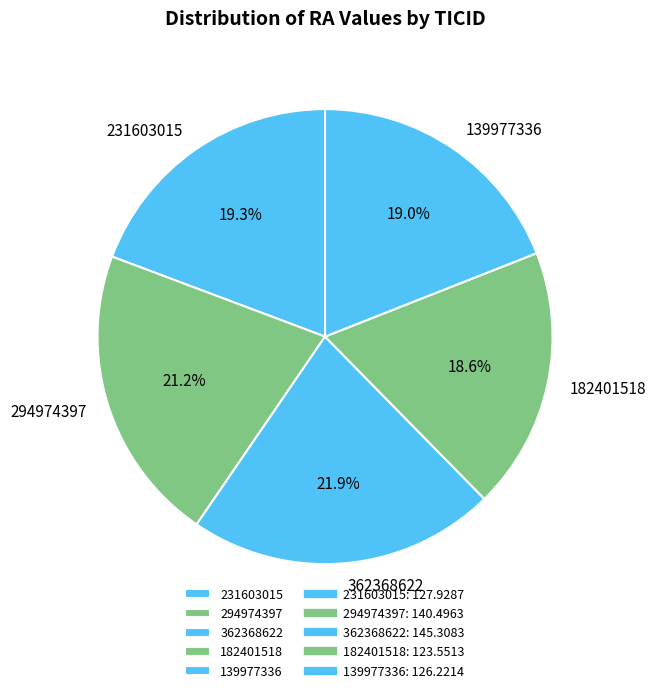

What percentage do 231603015 and 139977336 together represent?

38.3%